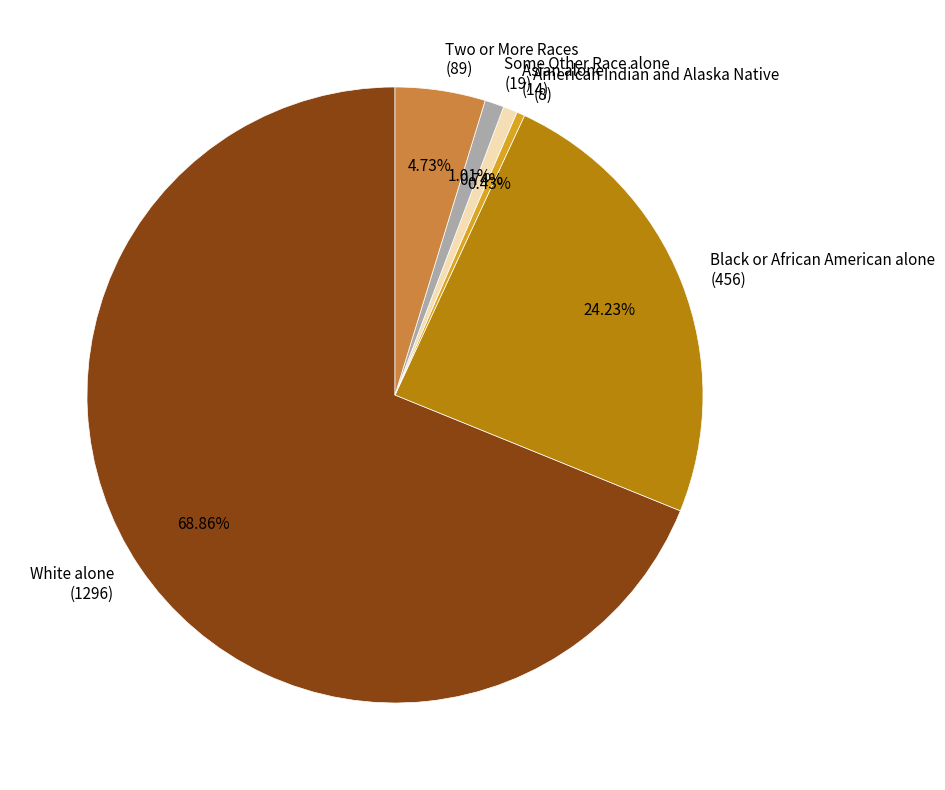

What is the majority slice?

White alone (1296)